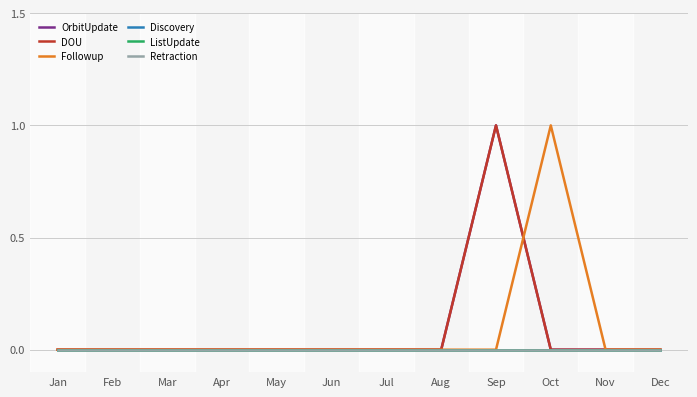

True or false: OrbitUpdate and Discovery cross at least once.

False